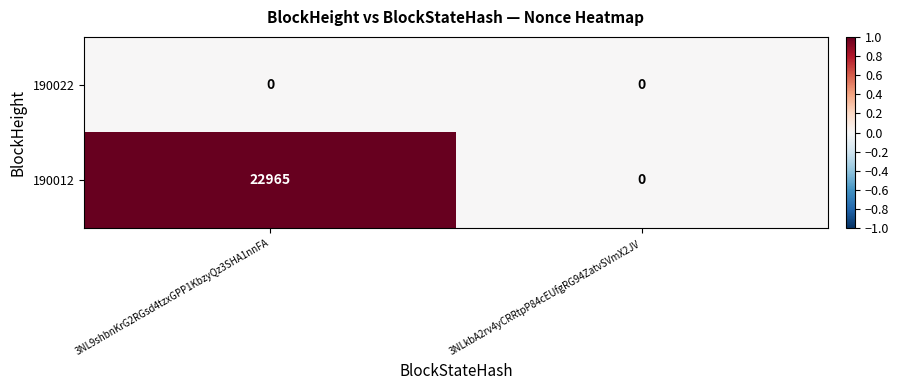

Read the 190012 value at 3NL9shbnKrG2RGsd4tzxGPP1KbzyQz3SHA1nnFA.

22965